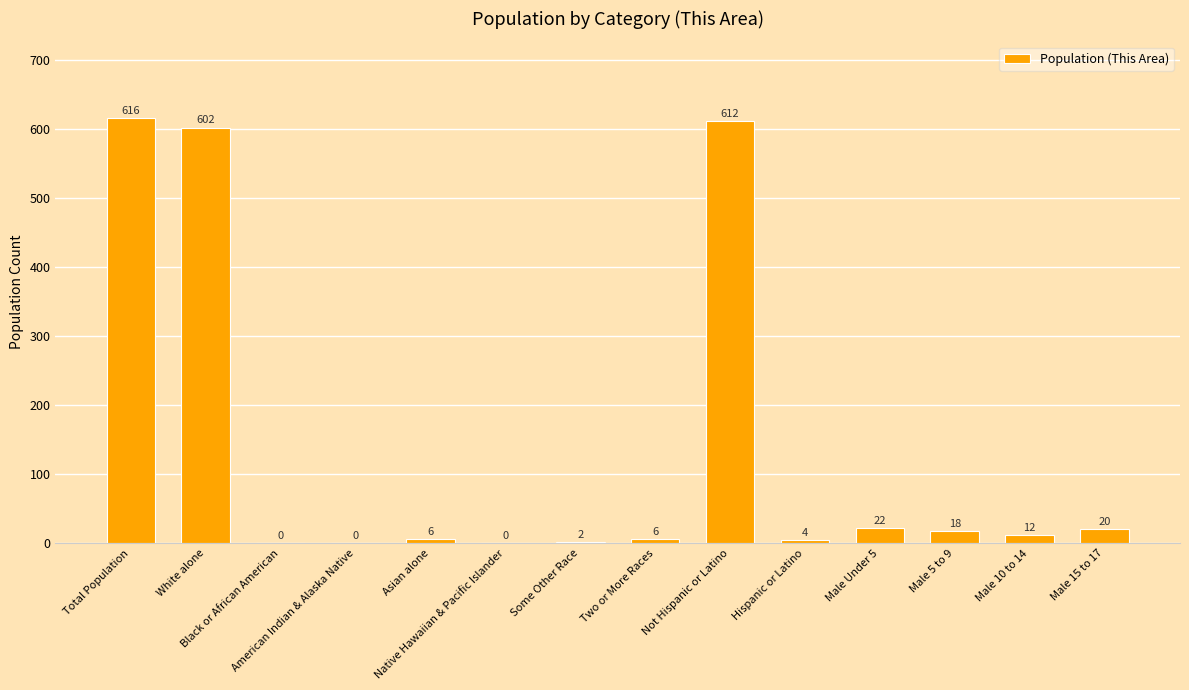

What is the sum of all values?

1920